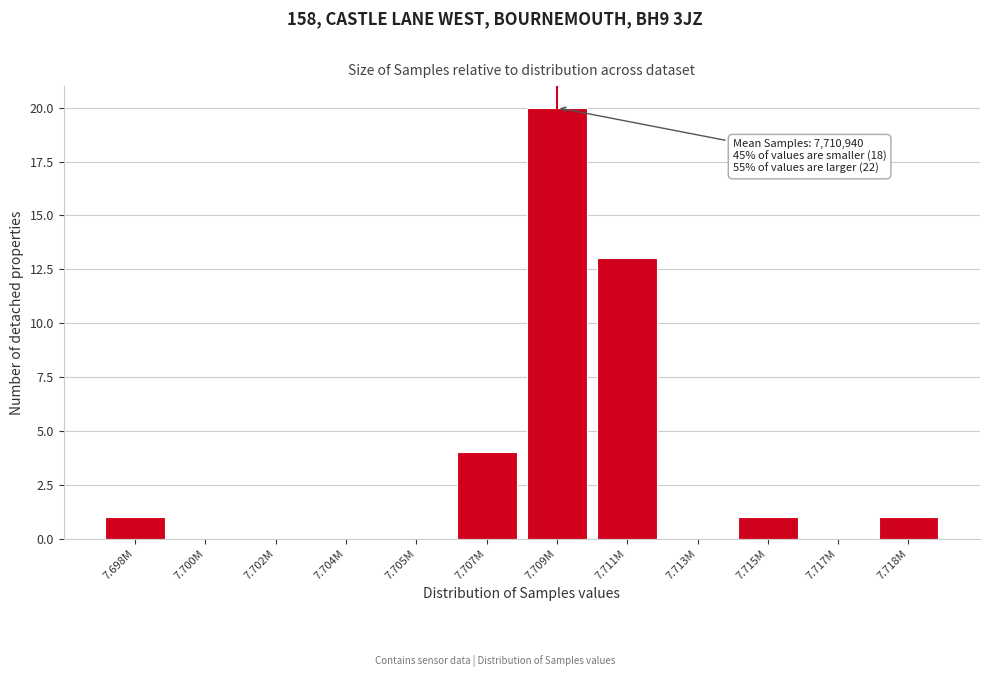

Reading left to right, list all the values displayed in this chart.

7.698M=1	7.700M=0	7.702M=0	7.704M=0	7.705M=0	7.707M=4	7.709M=20	7.711M=13	7.713M=0	7.715M=1	7.717M=0	7.718M=1